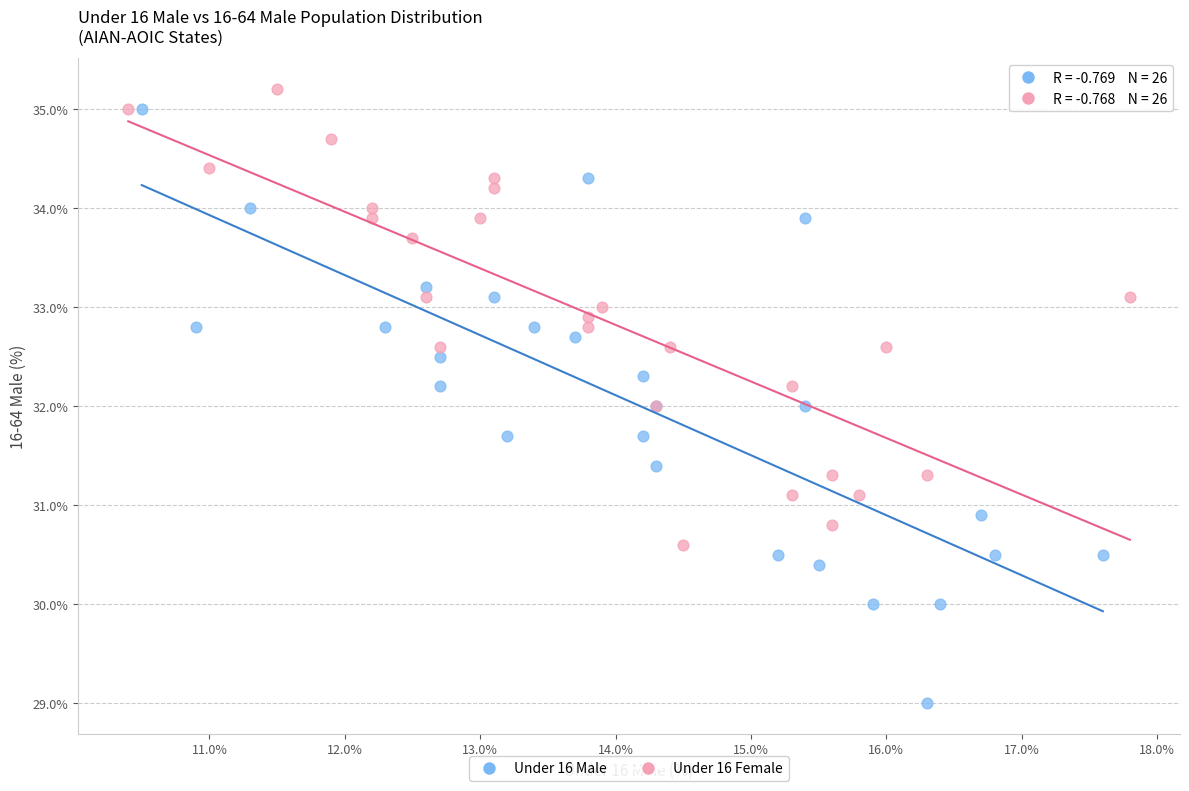

Which series contains the lowest Y value?

Under 16 Male